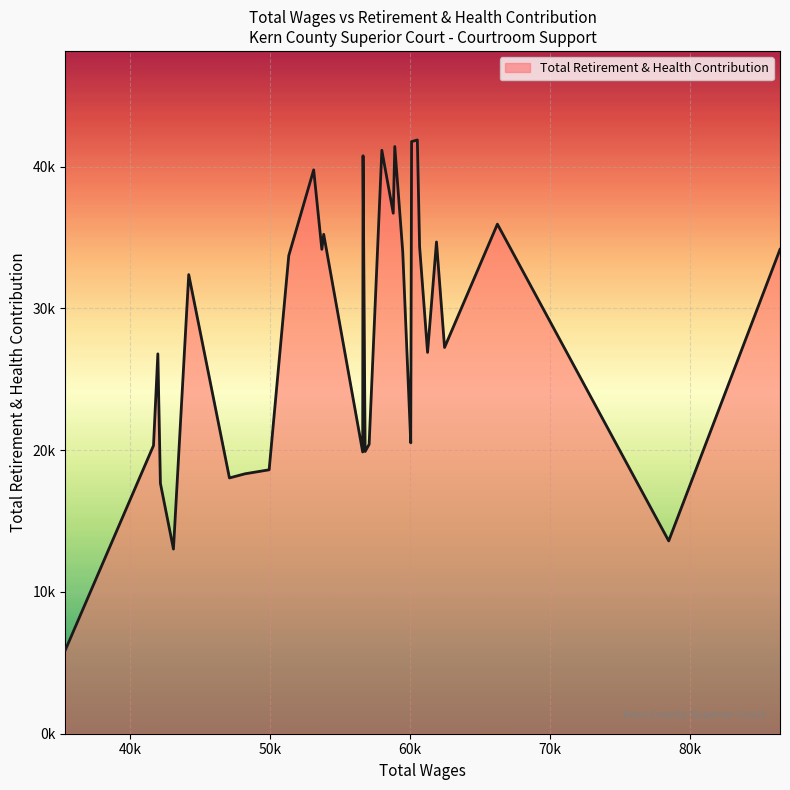

Which label corresponds to the smallest value in the chart?

35381.0